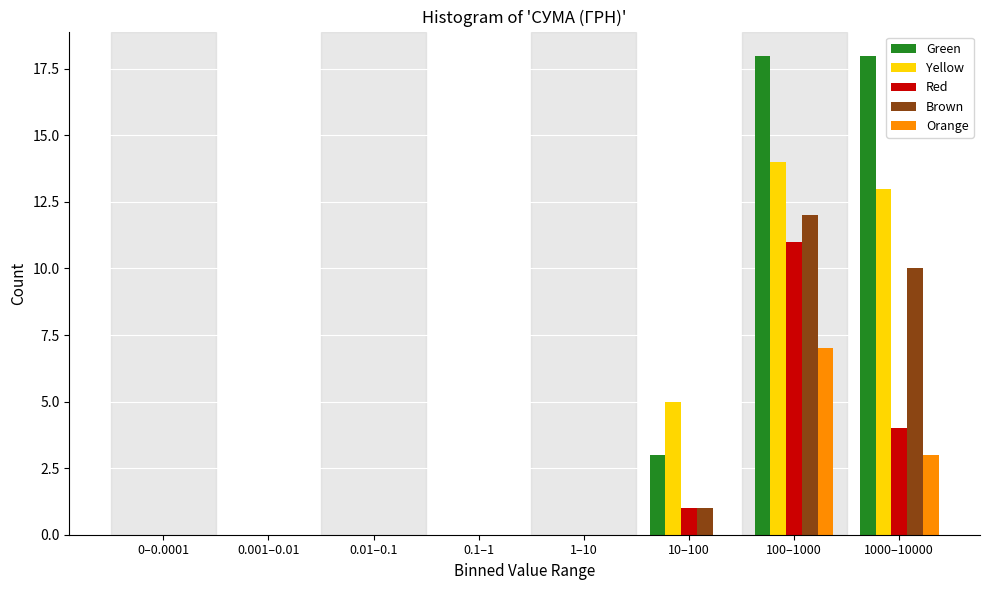

At which category is the sum across all series the highest?

100–1000